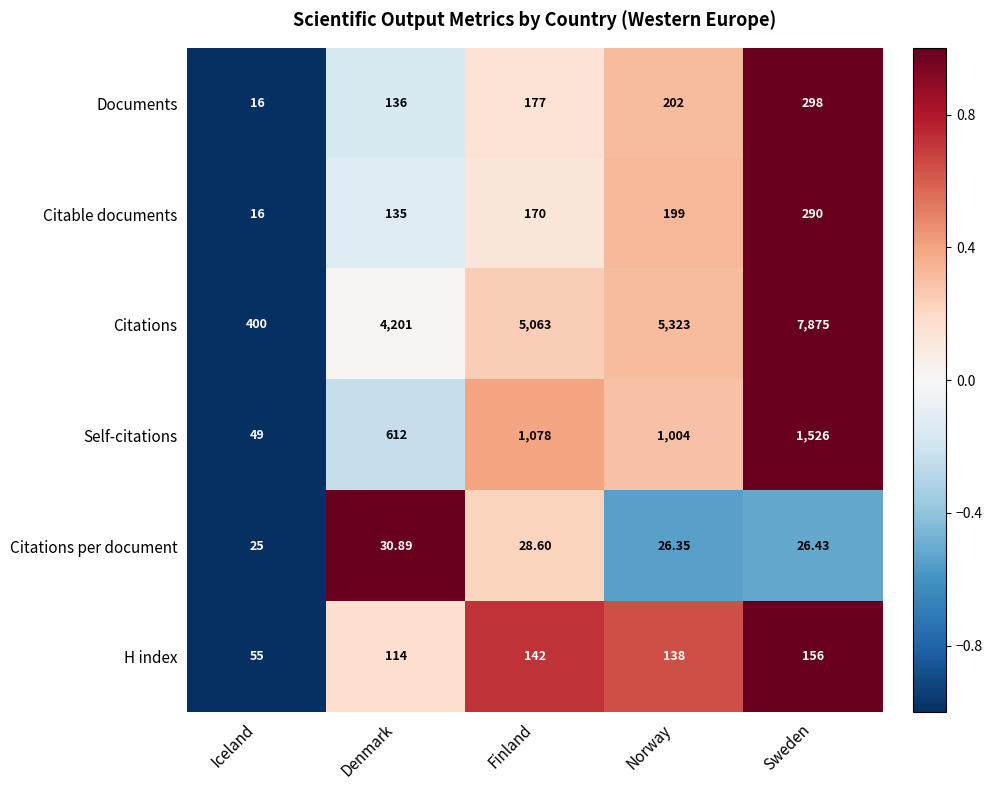

At which category is the sum across all series the highest?

Sweden